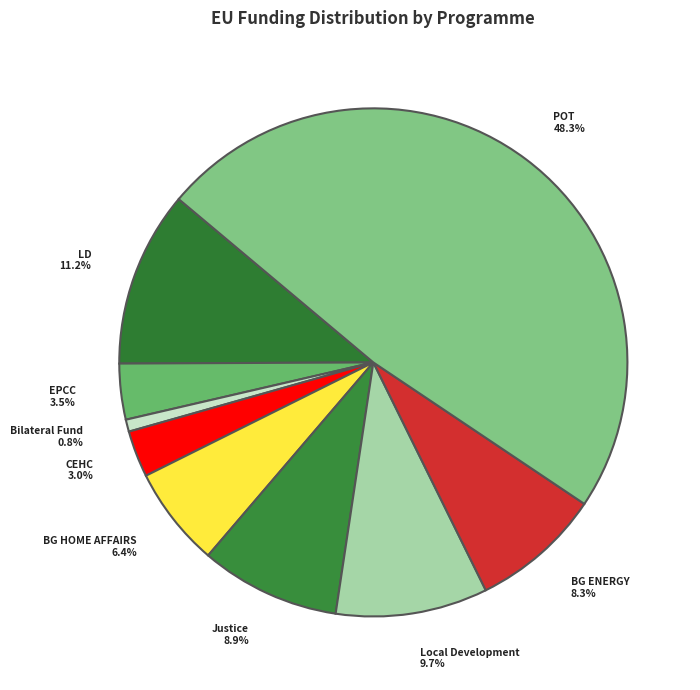

How many segments does this pie chart have?

9